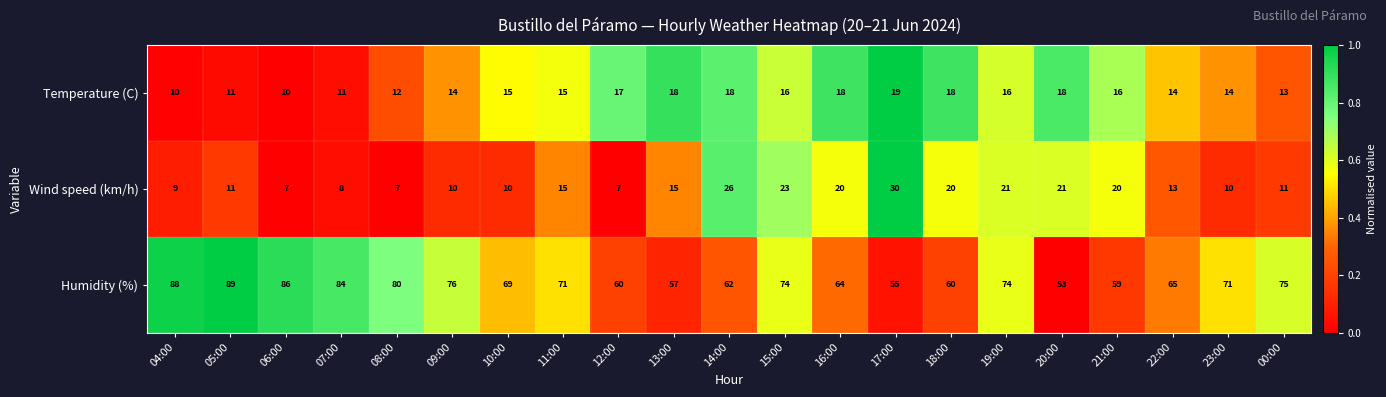

What is the maximum value for Humidity (%)?

89